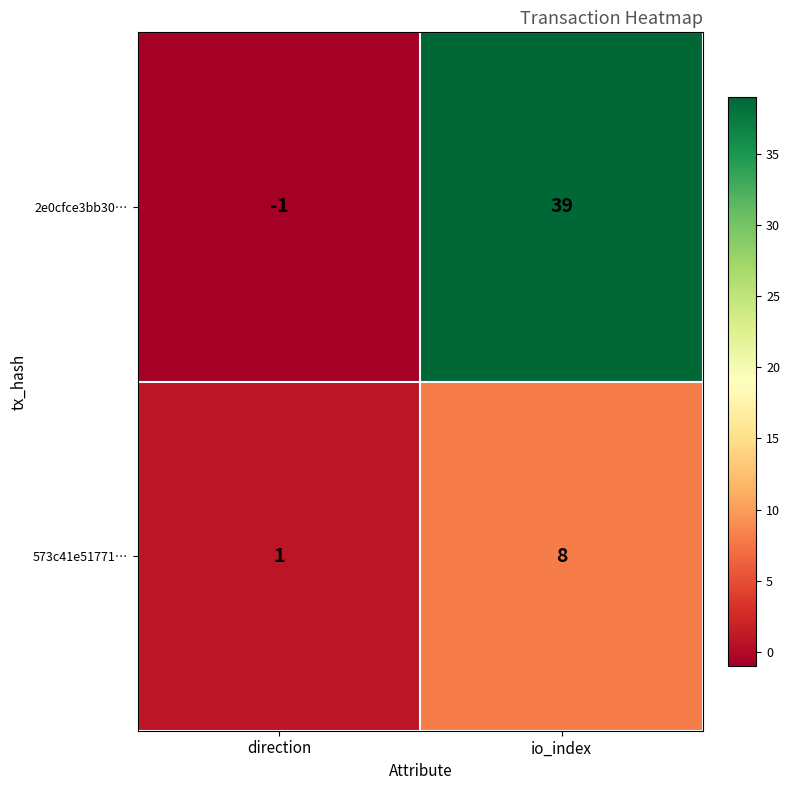

What is the greatest value displayed?

39